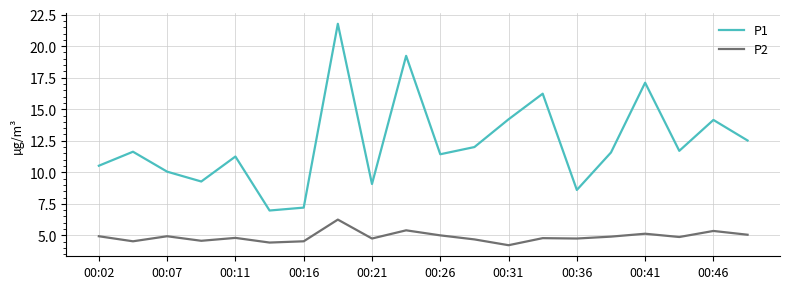

List the series in order of their peak value, lowest first.

P2, P1